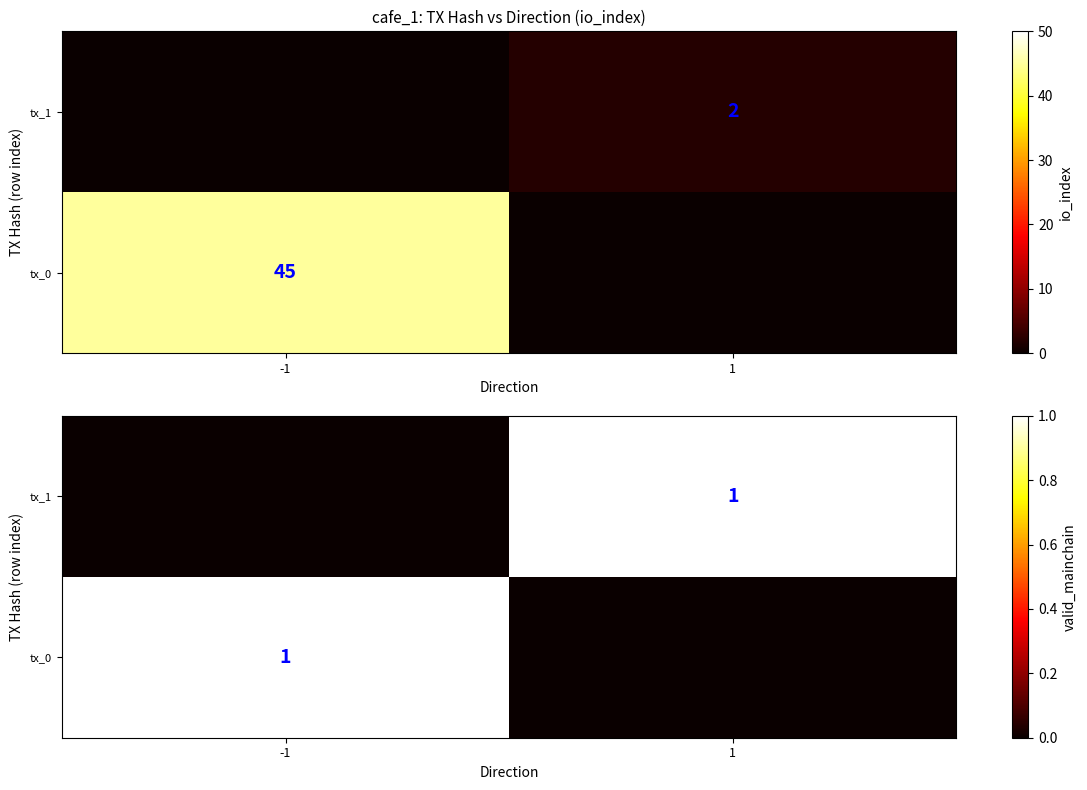

The value of tx_0 at 1 is 0. True or false?

True